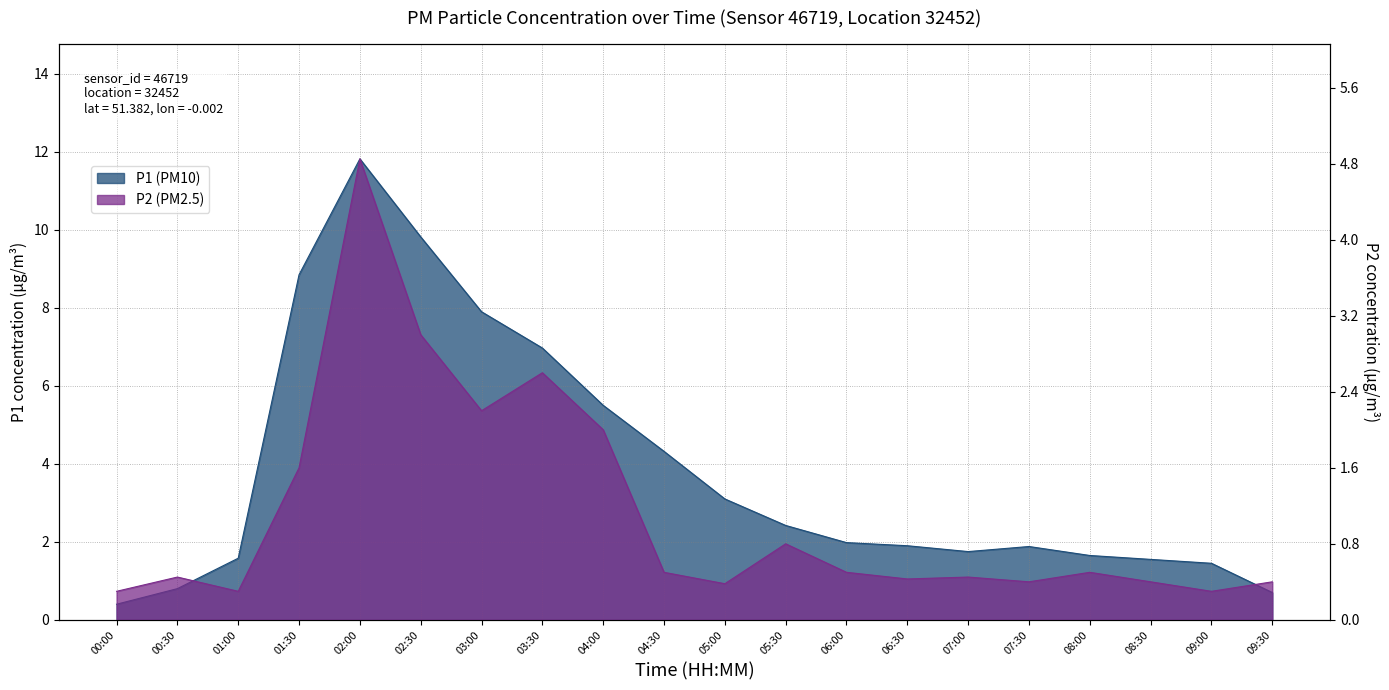

What is the difference between the P2 values at 02:30 and 08:30?

2.6